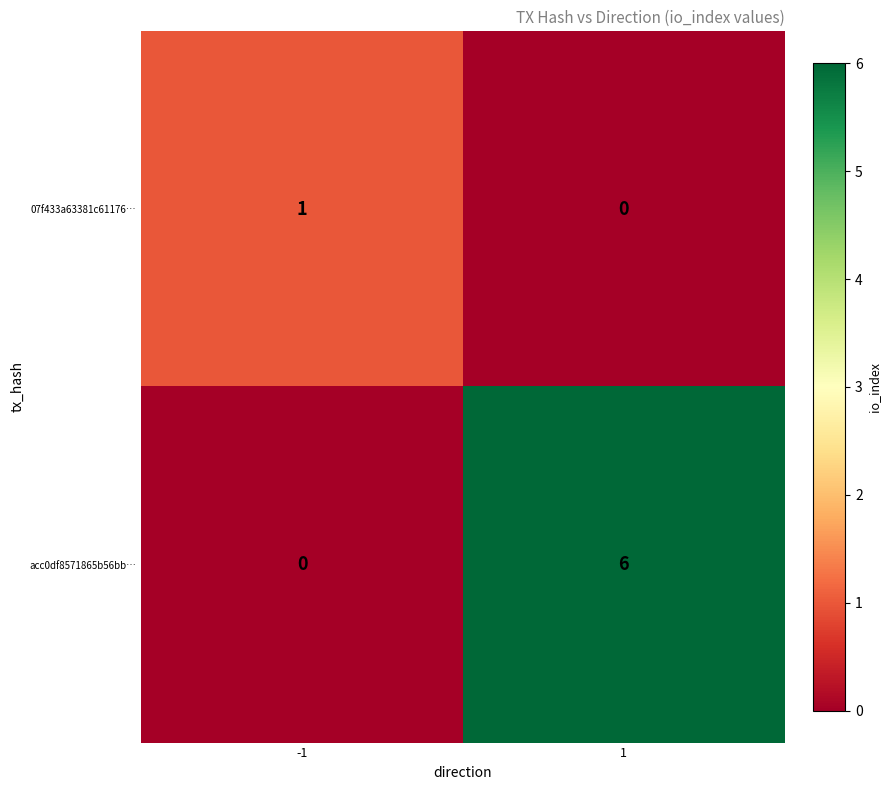

What is the maximum value for acc0df8571865b56bb…?

6